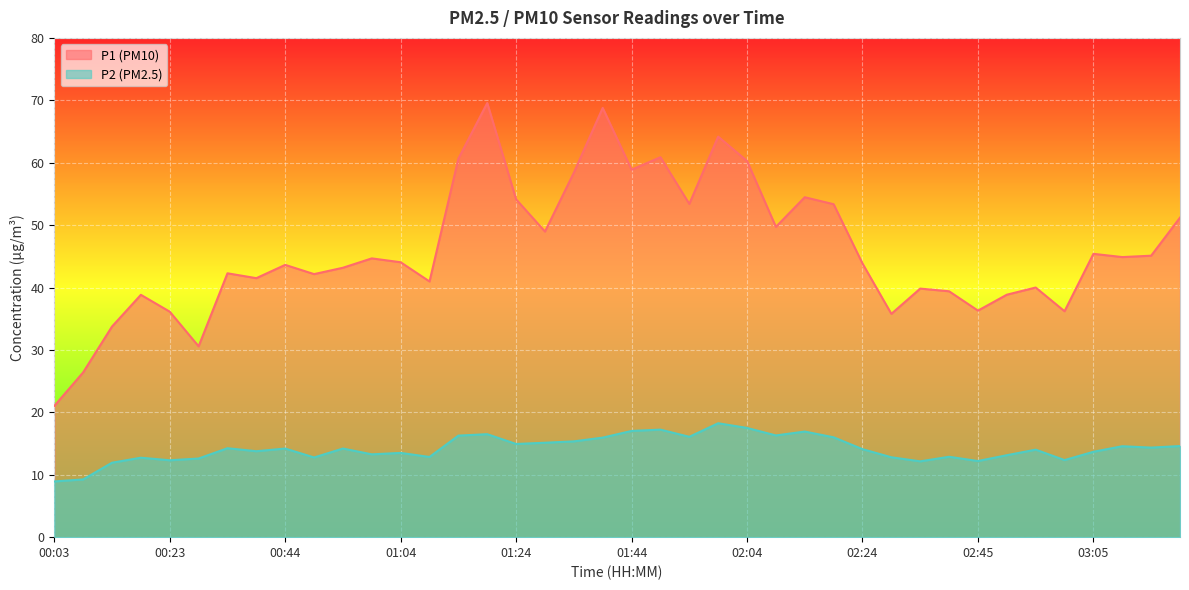

Reading left to right, list all the values displayed in this chart.

P1: 00:03=21.0	00:08=26.4	00:13=33.8	00:18=38.8	00:23=36.1	00:28=30.6	00:34=42.3	00:39=41.5	00:44=43.6	00:49=42.1	00:54=43.2	00:59=44.7	01:04=44.0	01:09=41.0	01:14=60.6	01:19=69.6	01:24=54.1	01:29=49.0	01:34=58.4	01:39=68.8	01:44=58.9	01:49=60.9	01:54=53.4	01:59=64.2	02:04=60.3	02:09=49.7	02:14=54.5	02:19=53.4	02:24=43.9	02:29=35.8	02:35=39.8	02:40=39.4	02:45=36.3	02:50=38.9	02:55=40.0	03:00=36.2	03:05=45.4	03:10=44.9	03:15=45.1	03:21=51.2
P2: 00:03=8.9	00:08=9.2	00:13=11.9	00:18=12.7	00:23=12.3	00:28=12.6	00:34=14.2	00:39=13.8	00:44=14.2	00:49=12.8	00:54=14.2	00:59=13.3	01:04=13.5	01:09=12.8	01:14=16.3	01:19=16.5	01:24=14.9	01:29=15.1	01:34=15.3	01:39=15.9	01:44=17.0	01:49=17.2	01:54=16.1	01:59=18.2	02:04=17.5	02:09=16.3	02:14=16.9	02:19=16.0	02:24=14.1	02:29=12.8	02:35=12.2	02:40=12.9	02:45=12.2	02:50=13.1	02:55=14.0	03:00=12.3	03:05=13.7	03:10=14.6	03:15=14.3	03:21=14.6